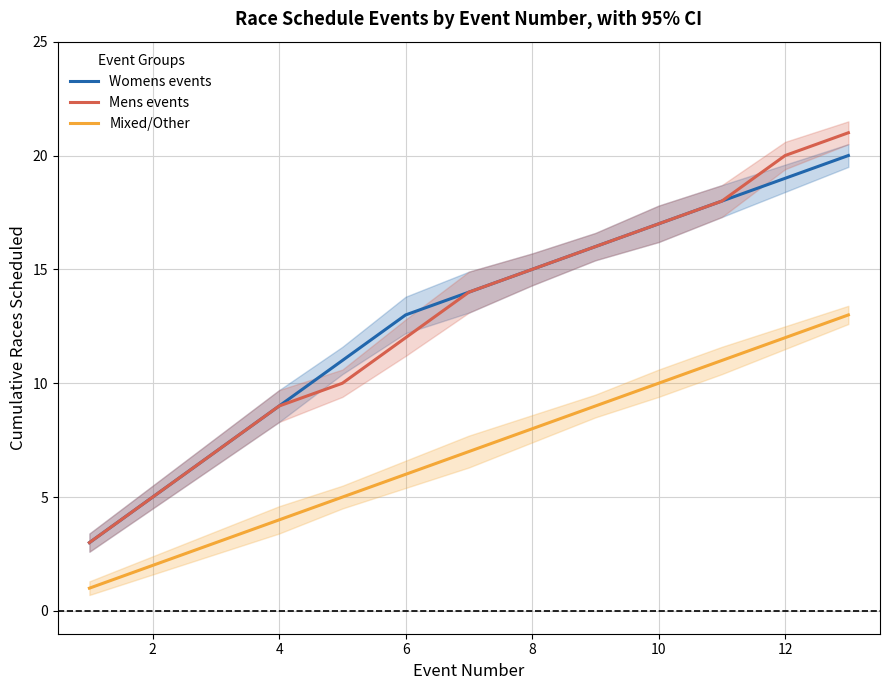

What is the maximum value for Womens events?

20